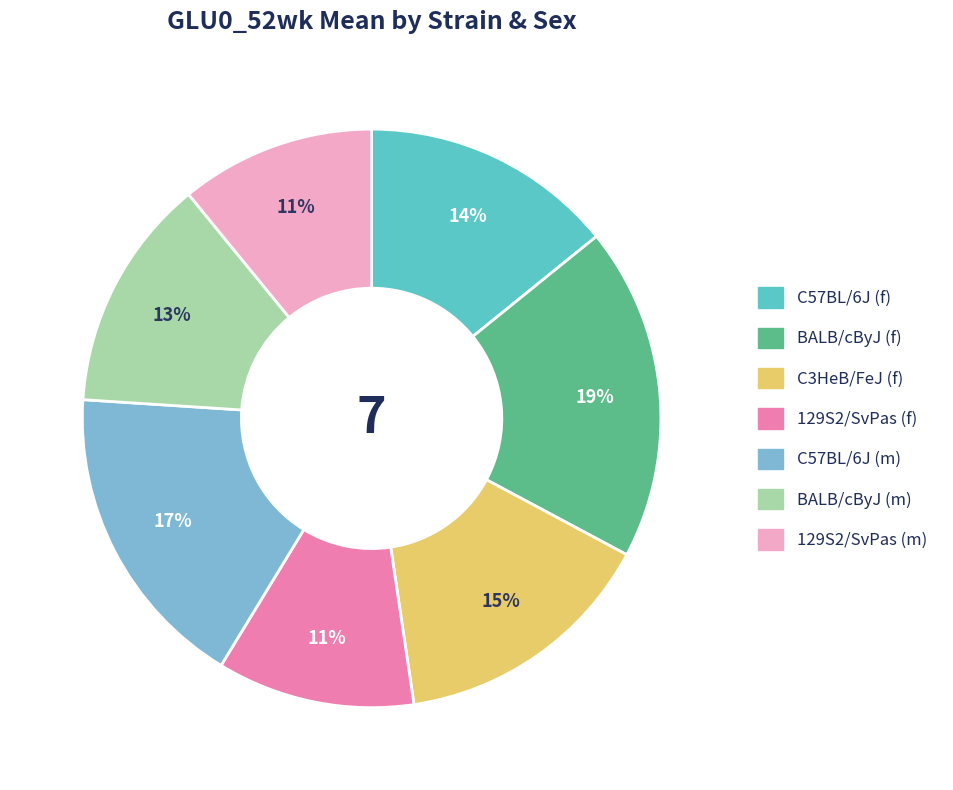

What is the largest slice in the pie chart?

BALB/cByJ (f)